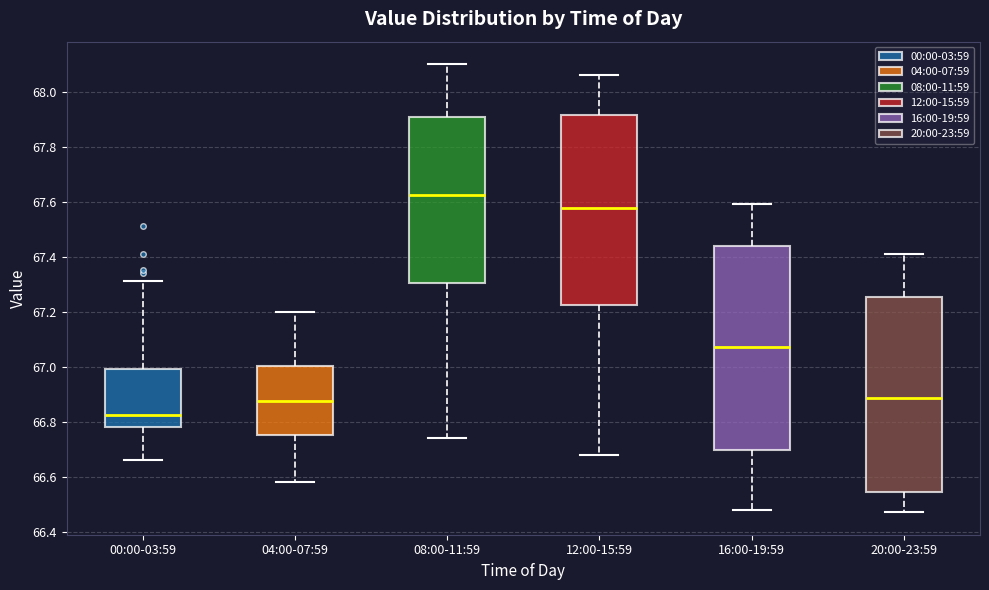

Which box's median line is the lowest?

00:00-03:59